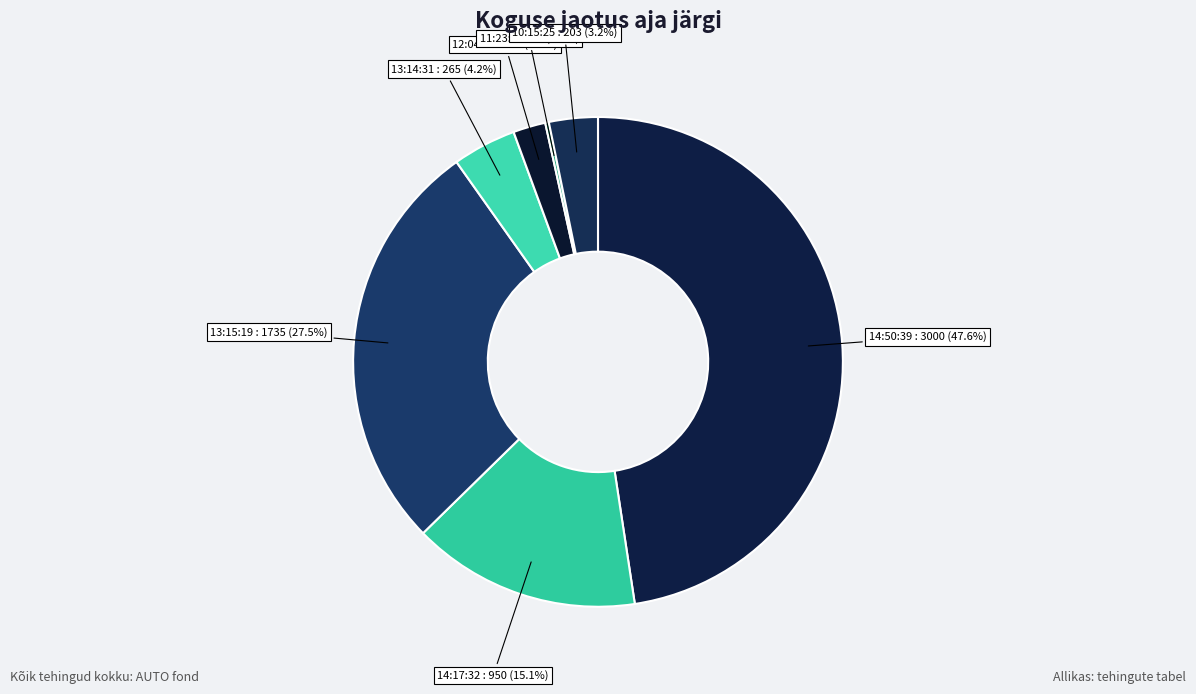

Is it true that 14:17:32 is 25% of the pie?

False